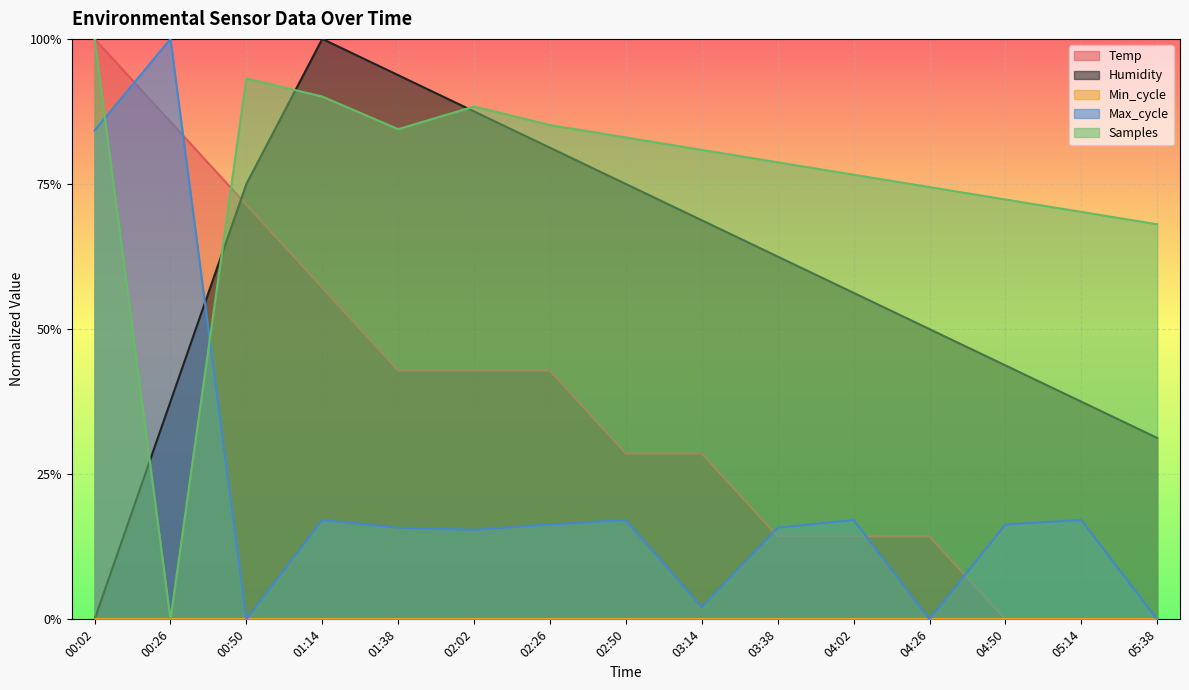

Which series has the largest total across all categories?

Samples